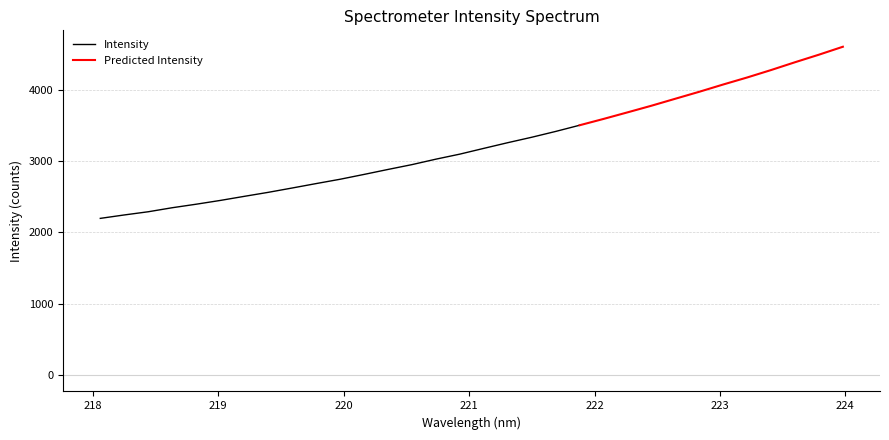

What position from the right is 218.442?

30